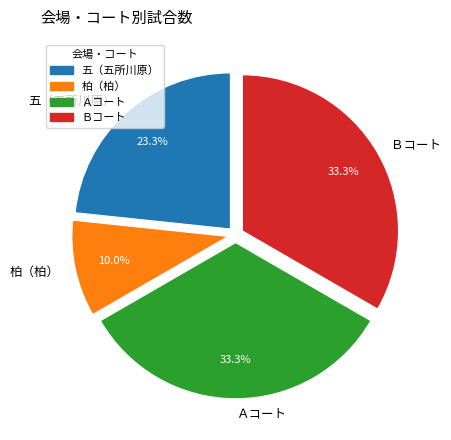

What is the smallest slice in the pie chart?

柏（柏）